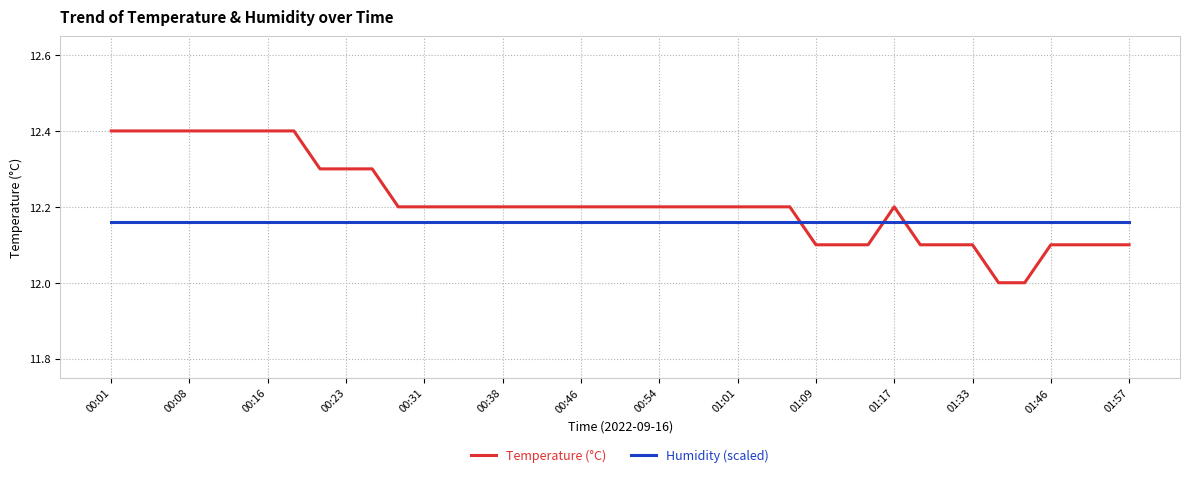

What is the minimum value for Temperature (°C)?

12.0